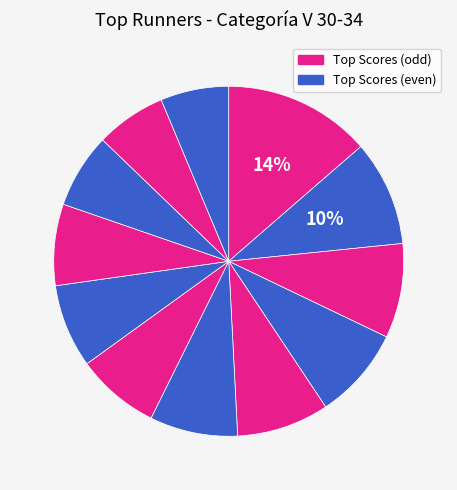

How many segments does this pie chart have?

12